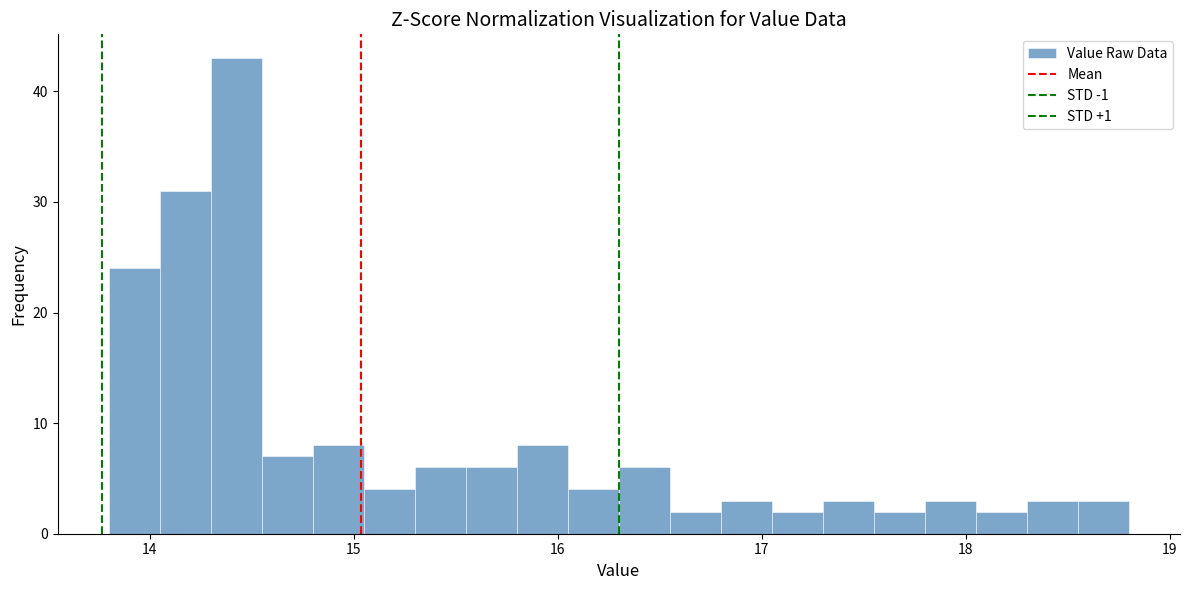

Around what value on the x-axis is the tallest bar? Give the approximate position of its centre, as read against the axis.

14.4